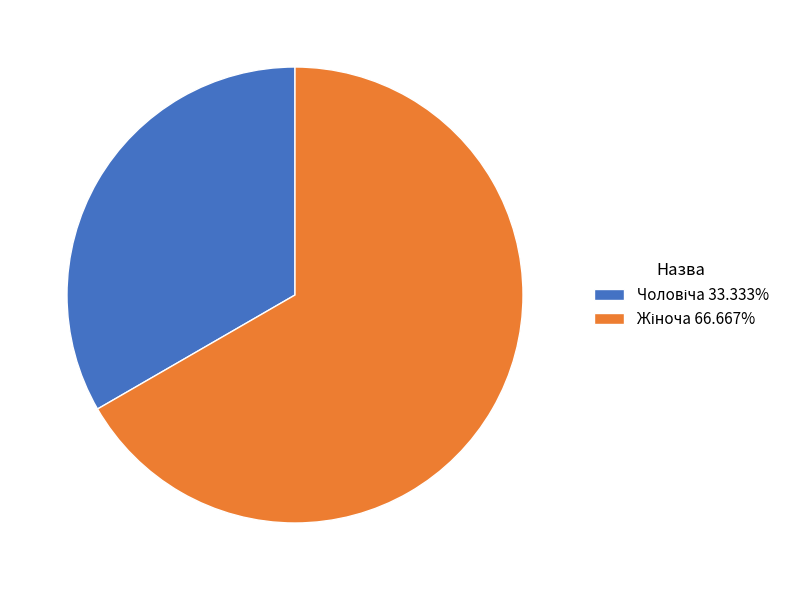

Is there any slice that represents more than half of the pie?

Yes